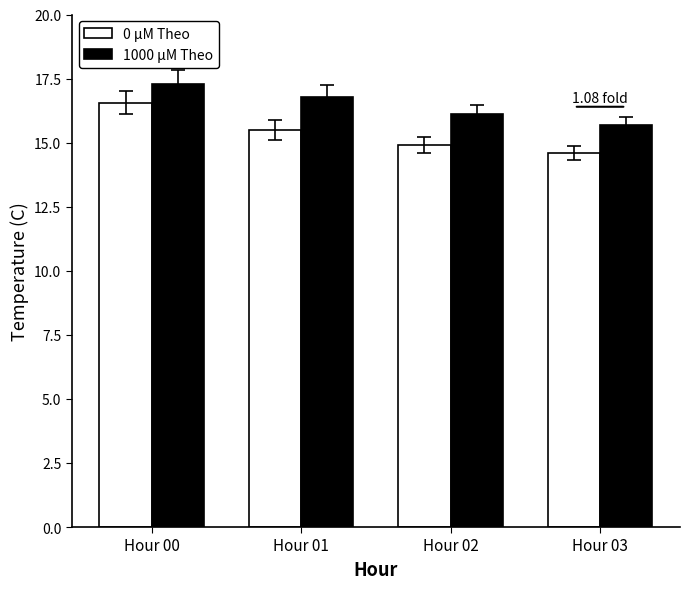

How many bars are there in each group?

2